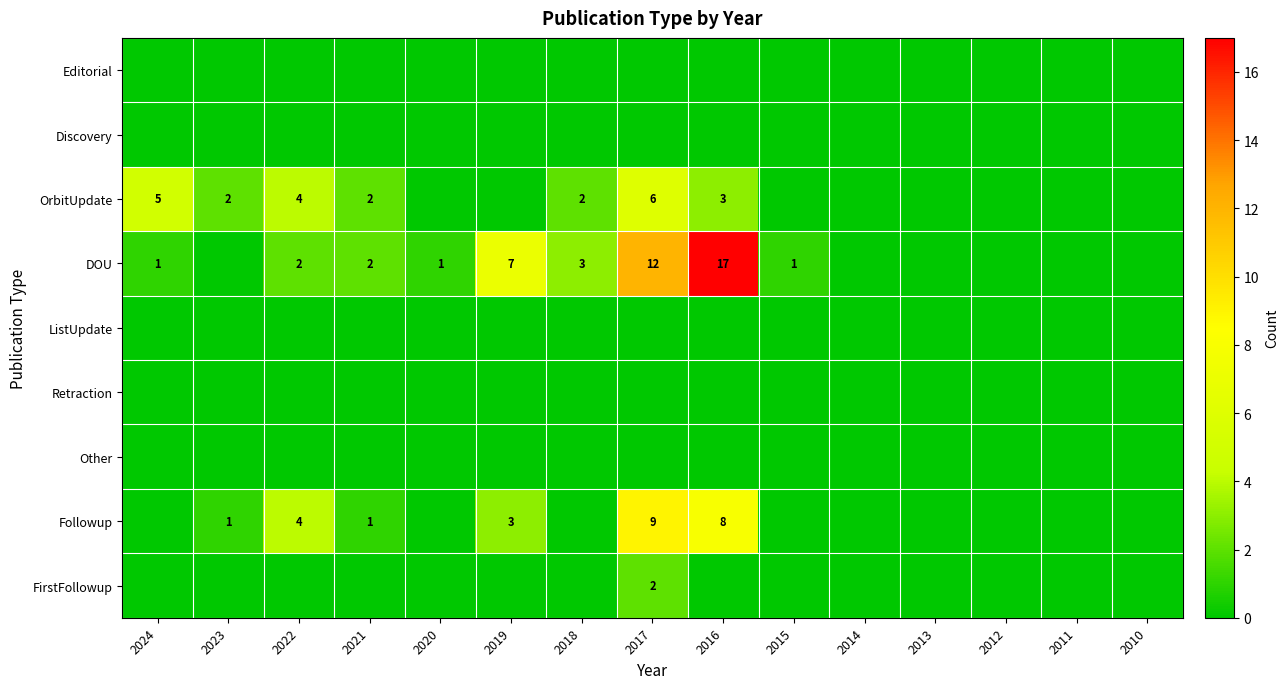

Which has a higher value, 2012 or 2017?

2012